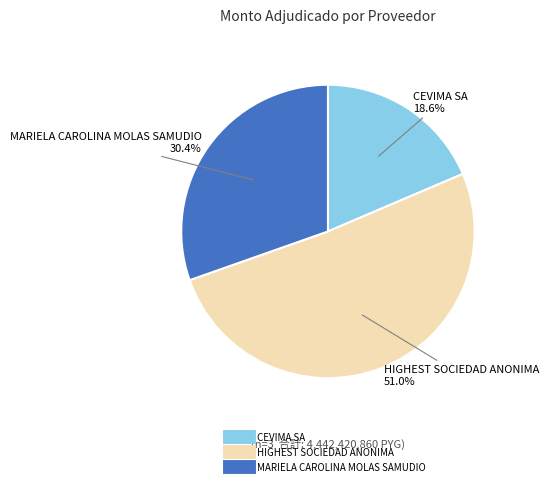

What percentage is the MARIELA CAROLINA MOLAS SAMUDIO slice, to the nearest percent?

30%